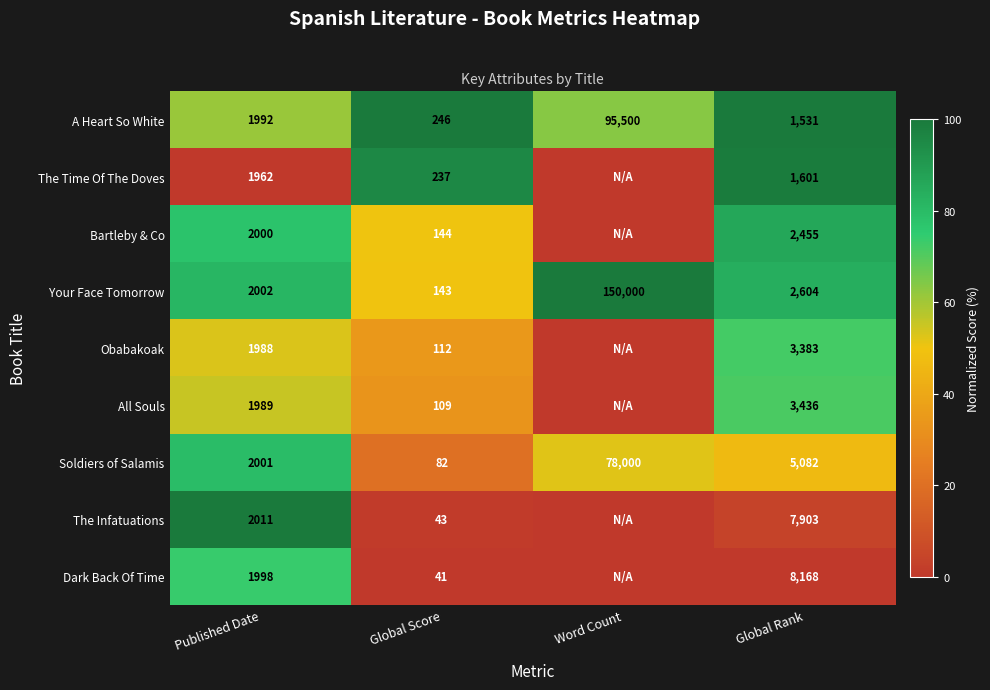

What is the spread (max minus min) of values at Global Rank?

6637